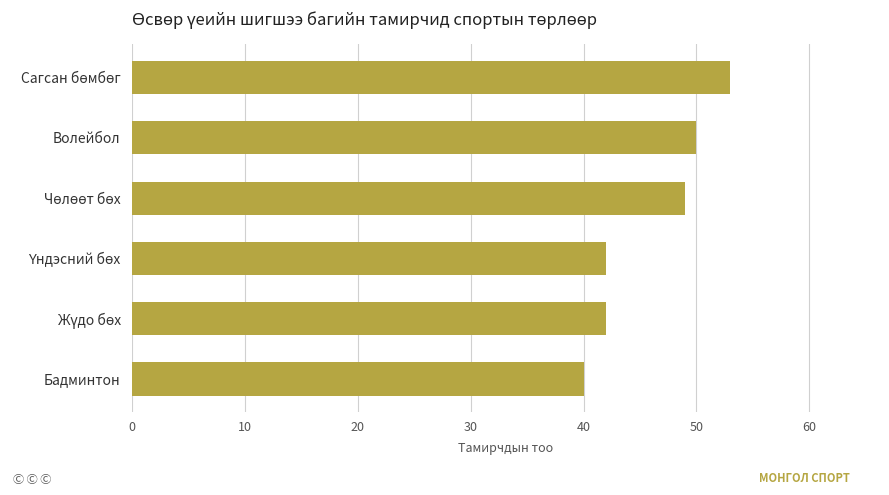

The value at Волейбол is 50. True or false?

True